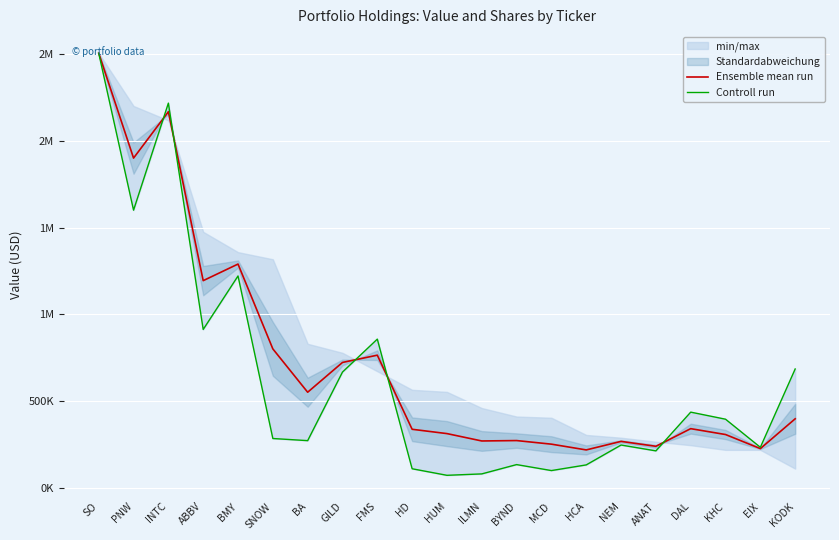

At which category does Ensemble mean run reach its first local valley?

PNW